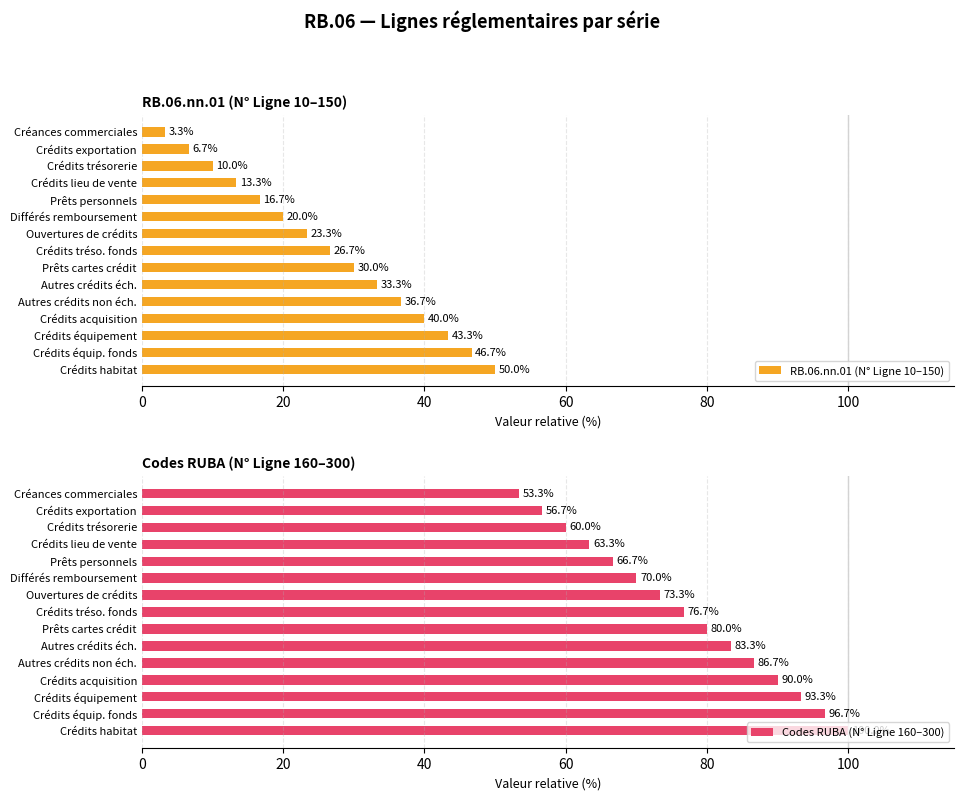

How many bars are there in total?

30